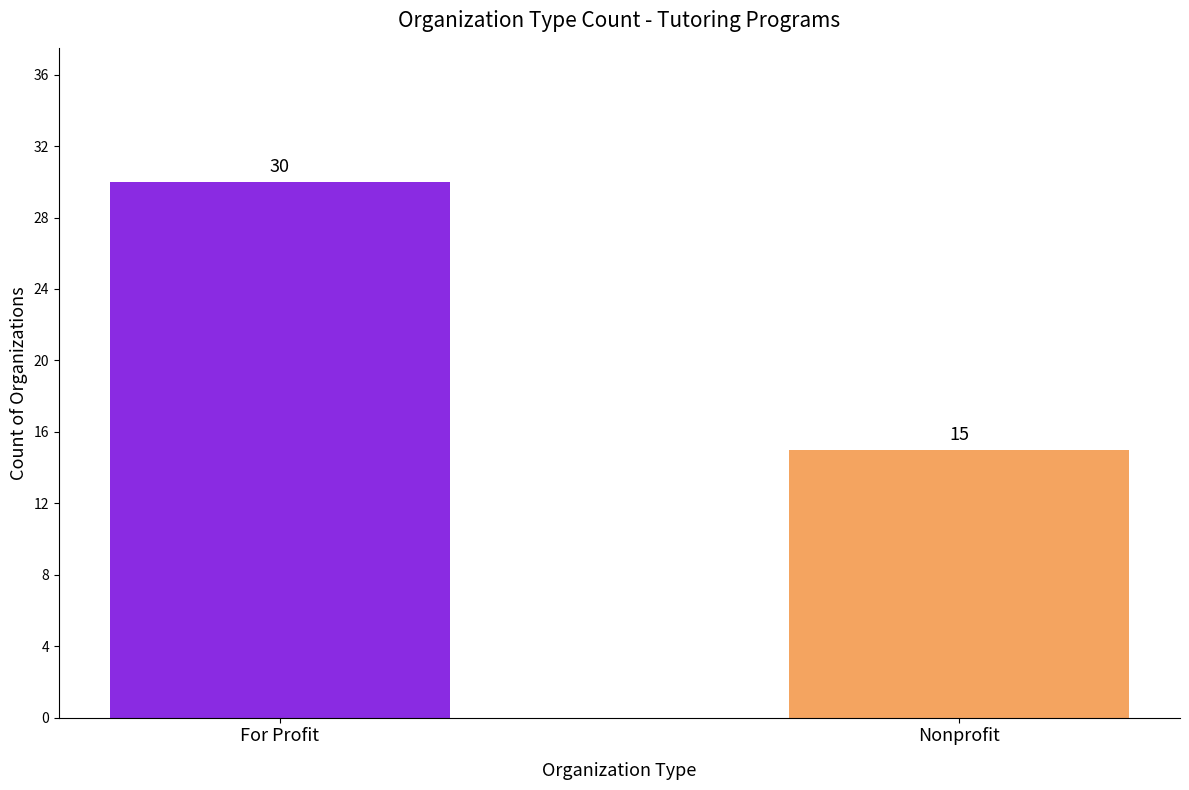

Which has a higher value, For Profit or Nonprofit?

For Profit